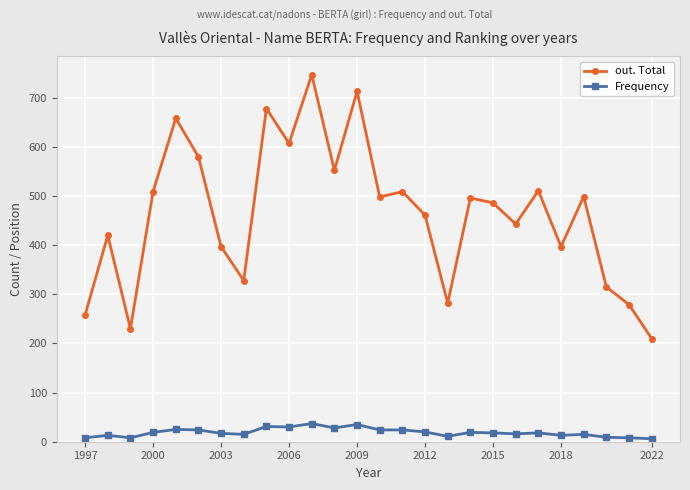

How many series are shown in this chart?

2